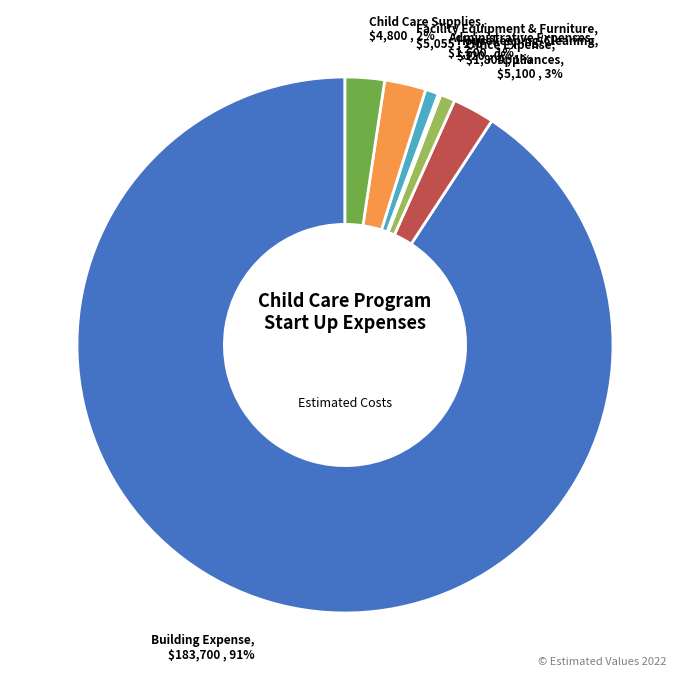

Is there a majority slice in this chart?

Yes